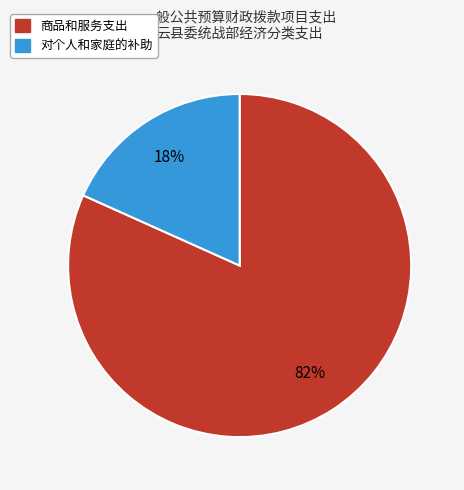

Is there a majority slice in this chart?

Yes